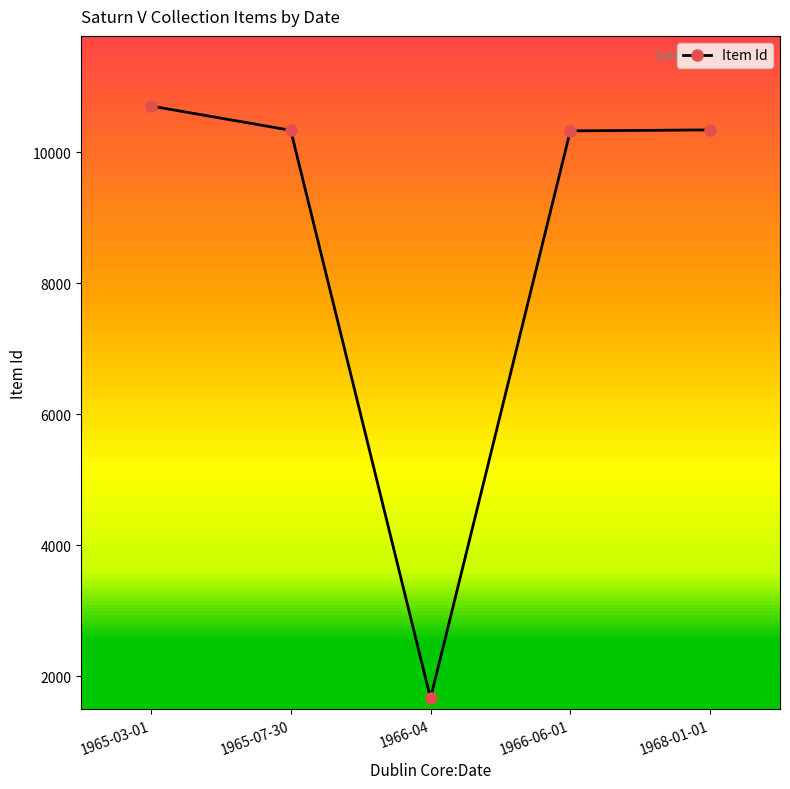

At which category does the data reach its first local valley?

1966-04